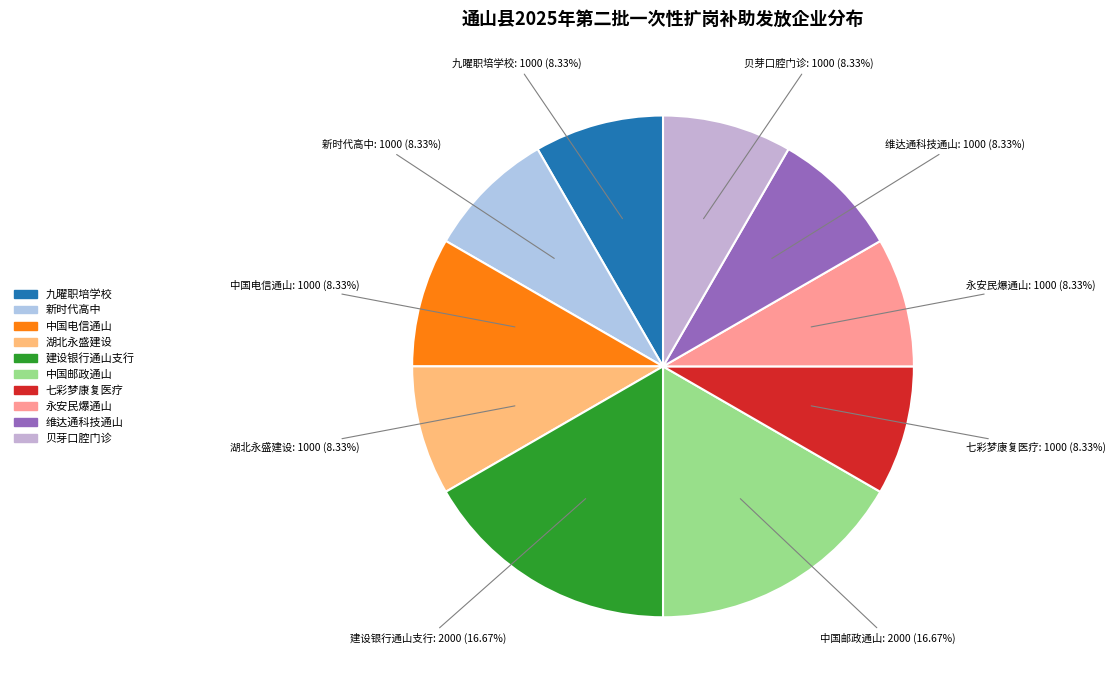

Count the number of slices in the pie.

10